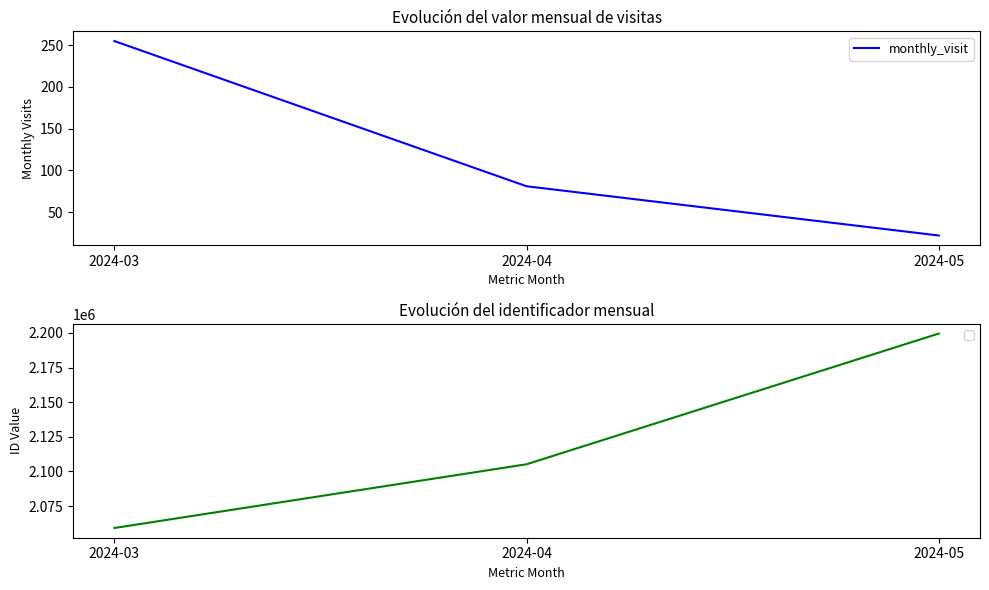

What is the change in value from 2024-04 to 2024-05?

-59